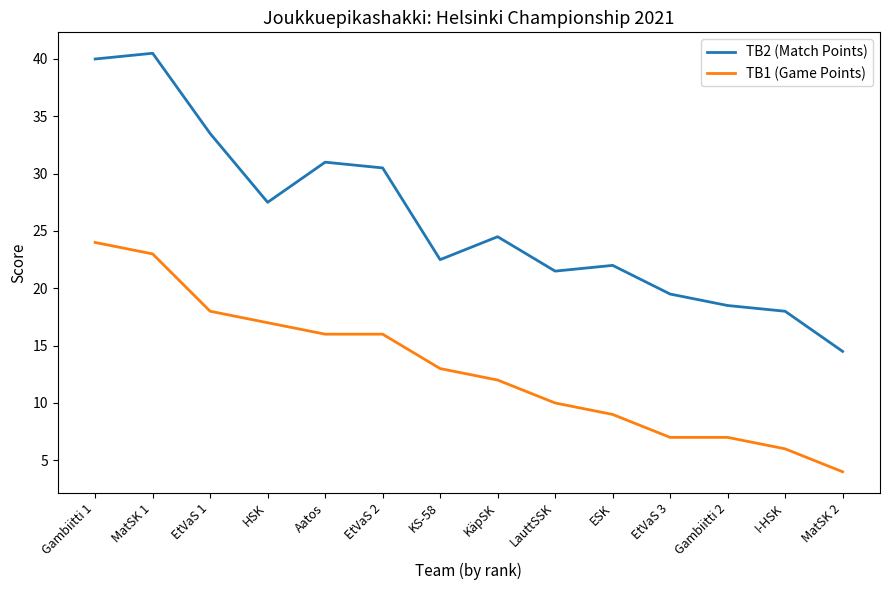

What position from the left is EtVaS 1?

3